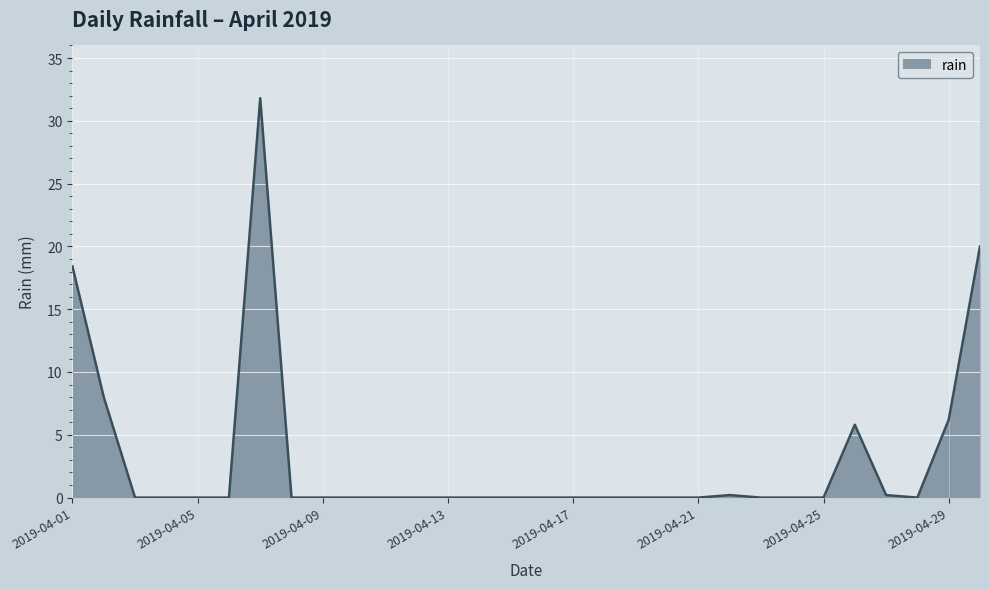

What is the maximum value shown in the chart?

31.8